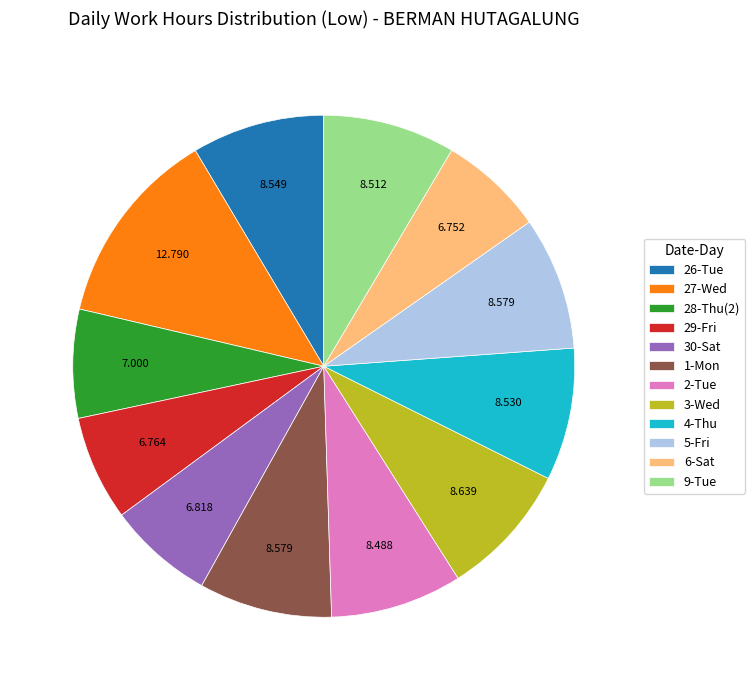

Is the sum of 1-Mon and 6-Sat greater than half?

No